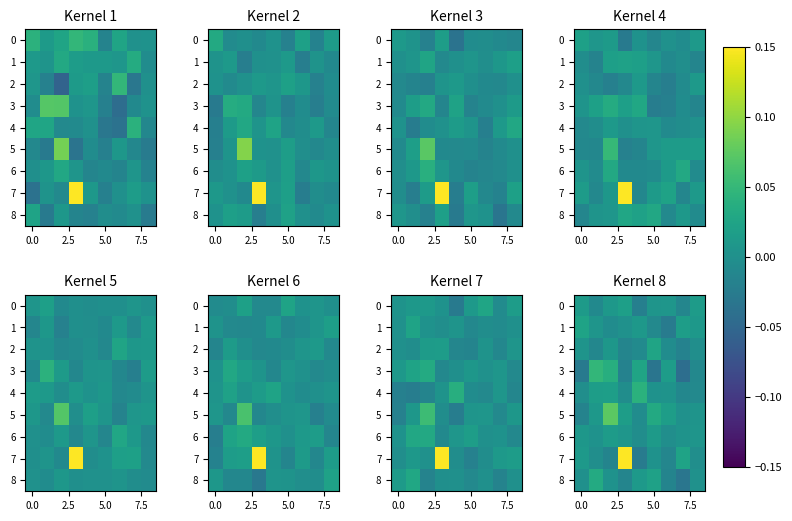

How many data points in 8 are above 0?

6